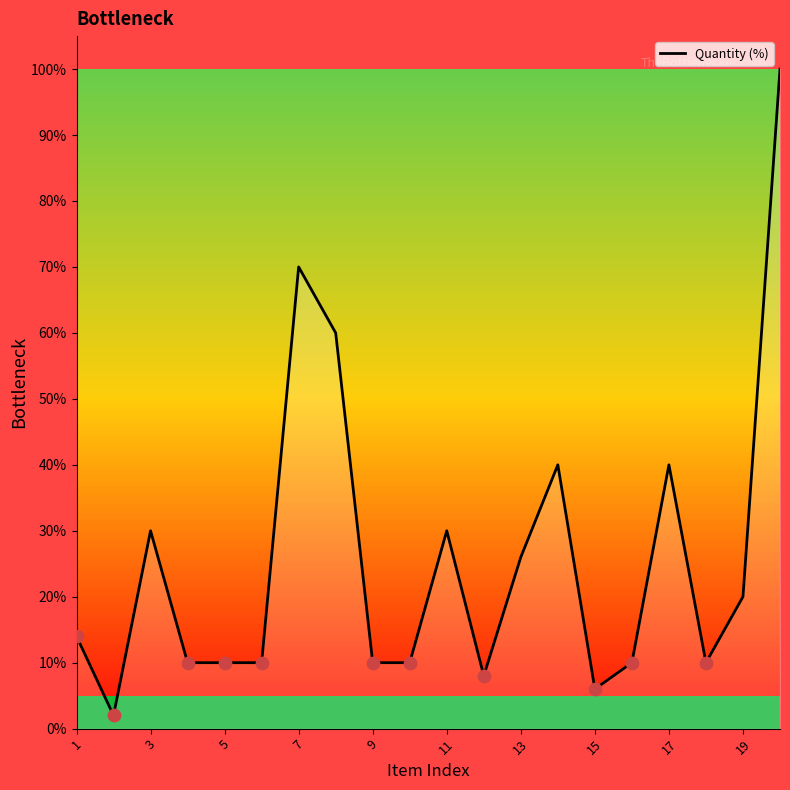

What is the difference between the maximum and minimum values?

98.0